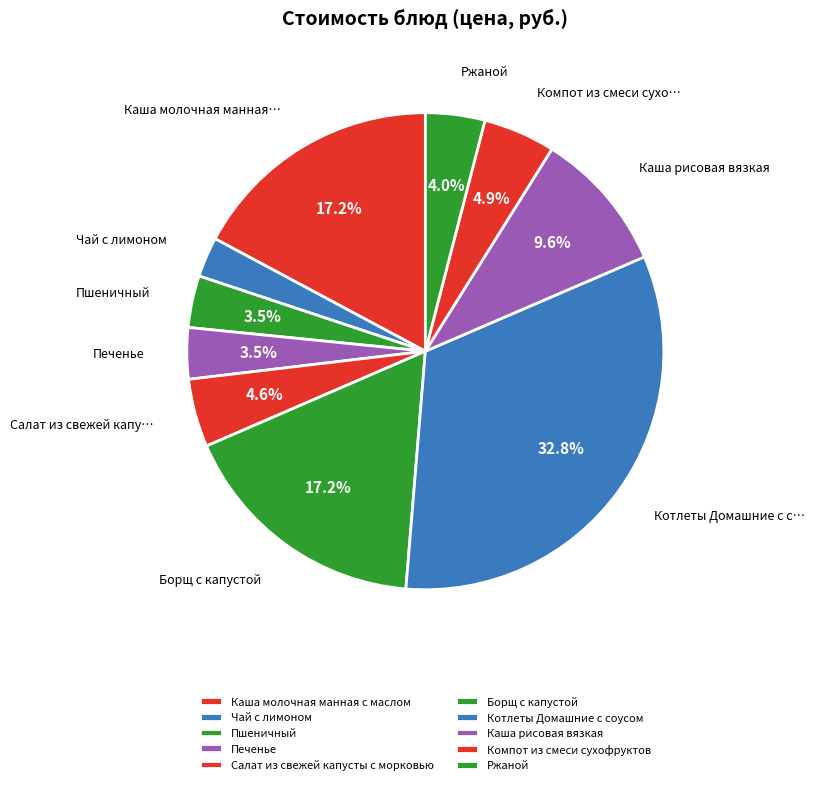

Rank the categories by value from highest to lowest.

Котлеты Домашние с соусом, Борщ с капустой, Каша молочная манная с маслом, Каша рисовая вязкая, Компот из смеси сухофруктов, Салат из свежей капусты с морковью, Ржаной, Пшеничный, Печенье, Чай с лимоном